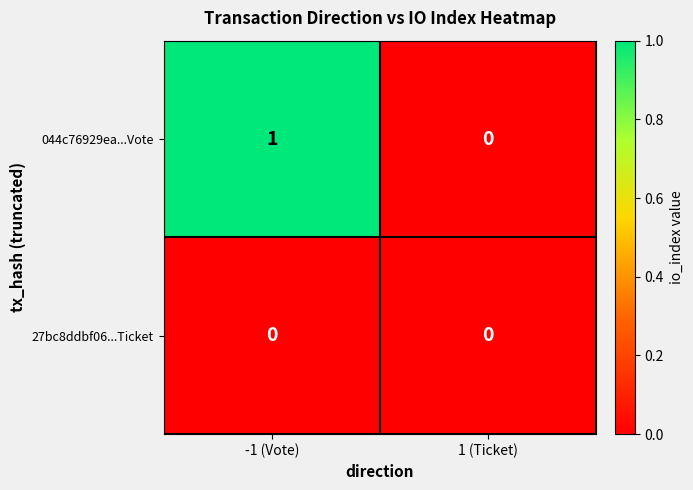

Reading left to right, list all the values displayed in this chart.

044c76929ea...Vote: -1 (Vote)=1	1 (Ticket)=0
27bc8ddbf06...Ticket: -1 (Vote)=0	1 (Ticket)=0